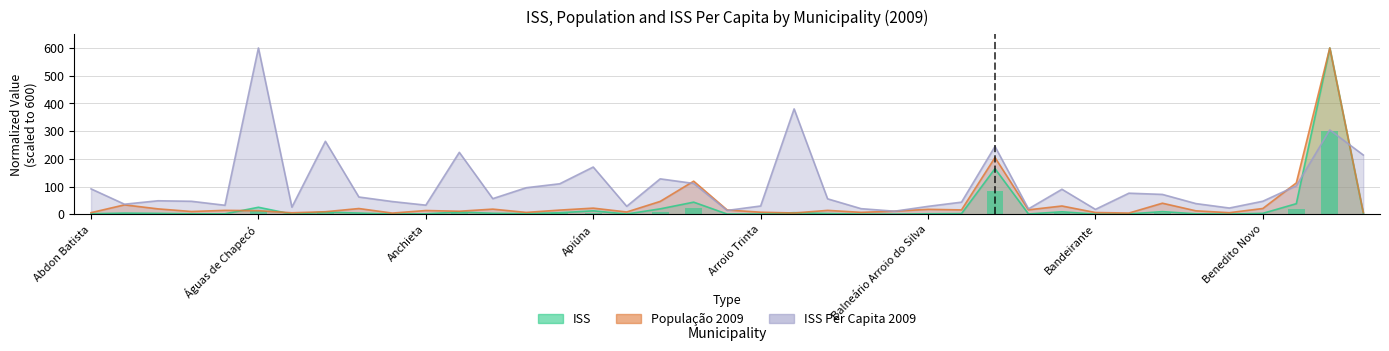

What is the value of the ISS bar at the 16th from the left?

12.3